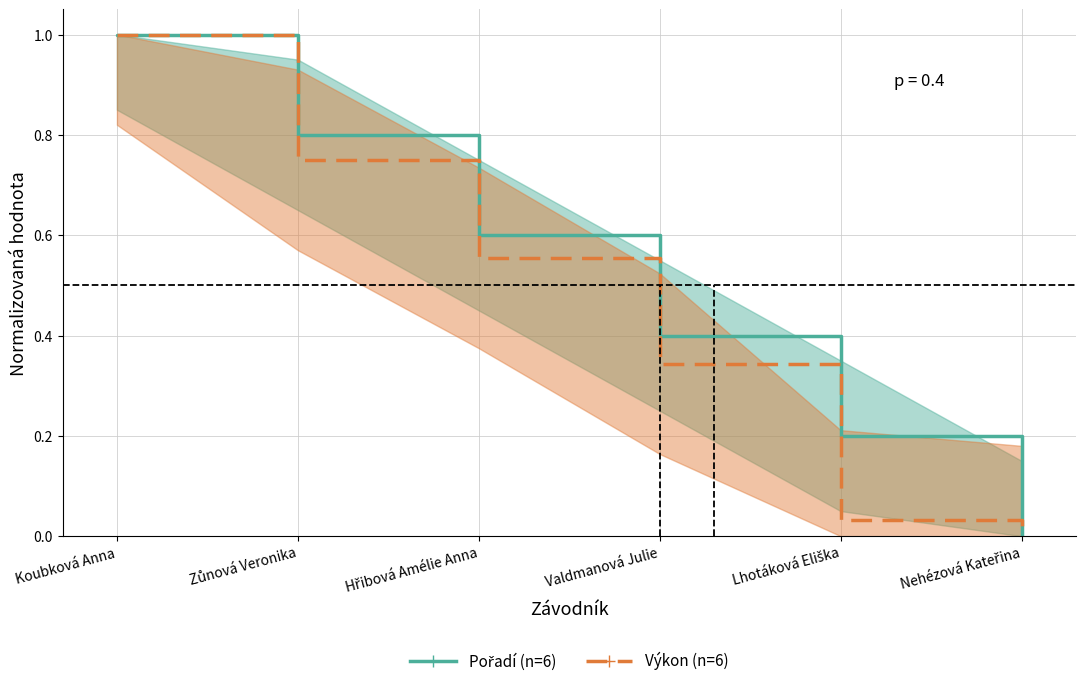

Between Nehézová Kateřina and Valdmanová Julie, which is larger?

Valdmanová Julie